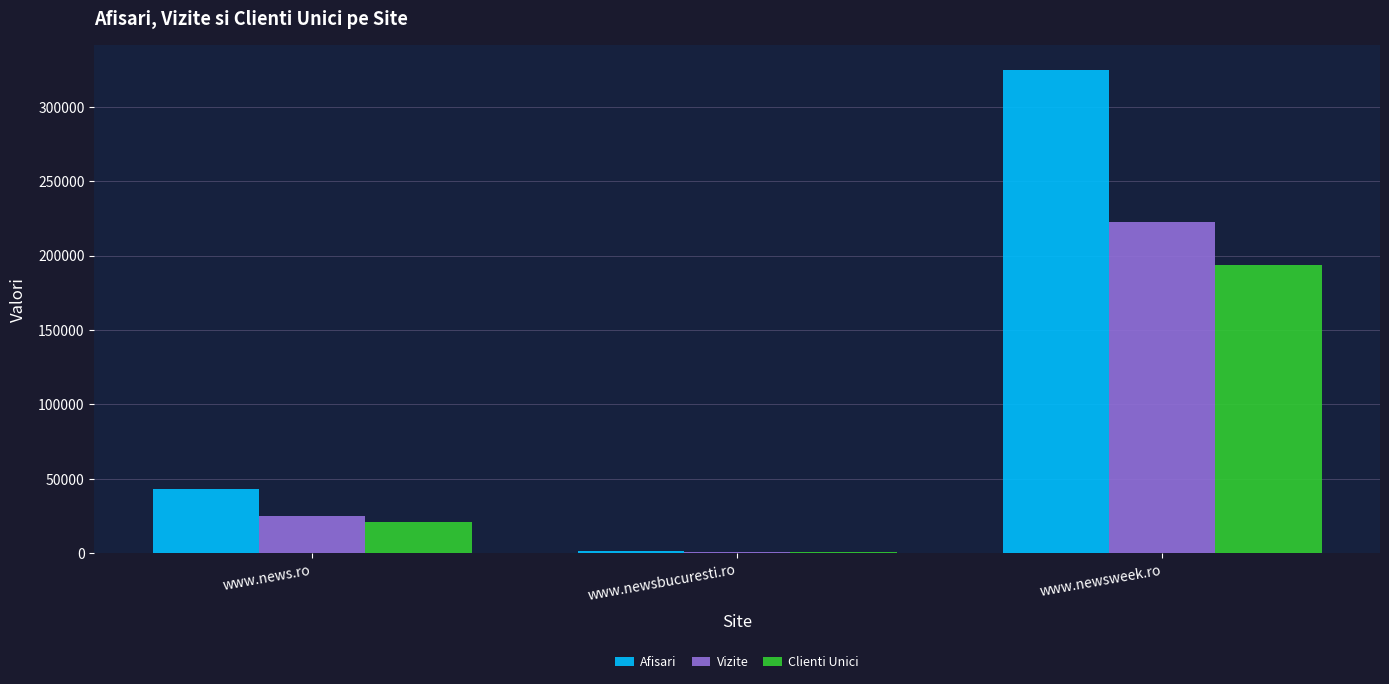

How many groups of bars are there?

3